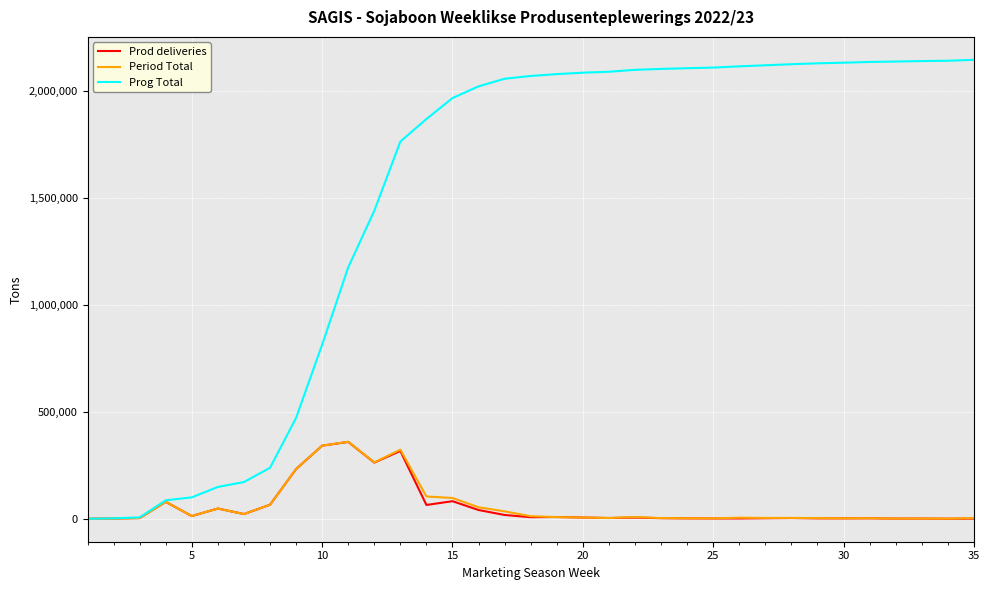

Which series has the largest total across all categories?

Prog Total